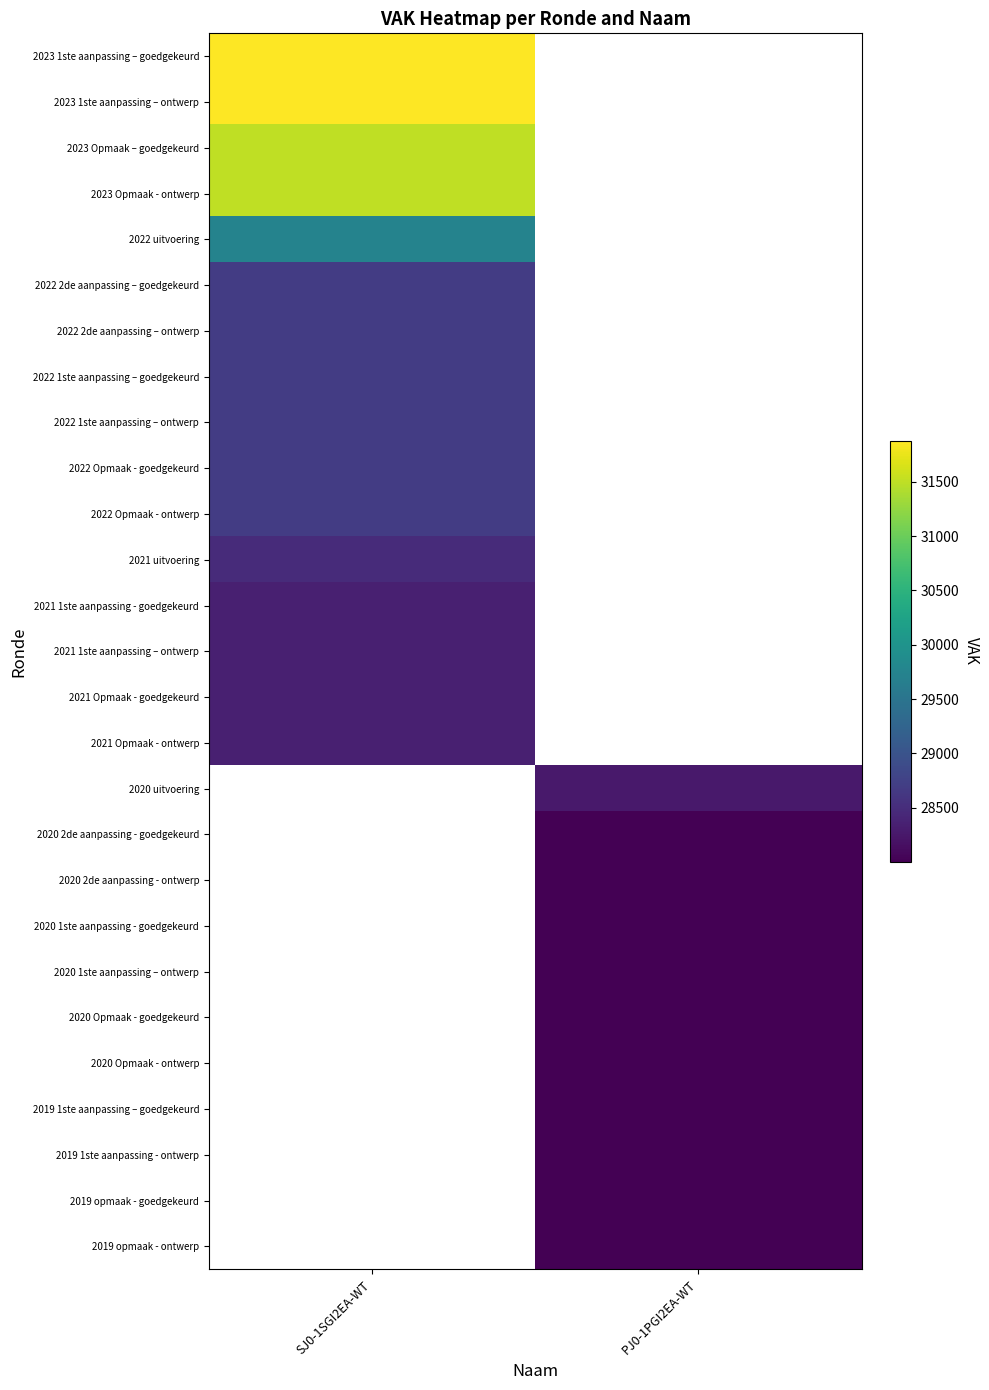

Which category has the lowest value in the 2022 1ste aanpassing – ontwerp series?

SJ0-1SGI2EA-WT